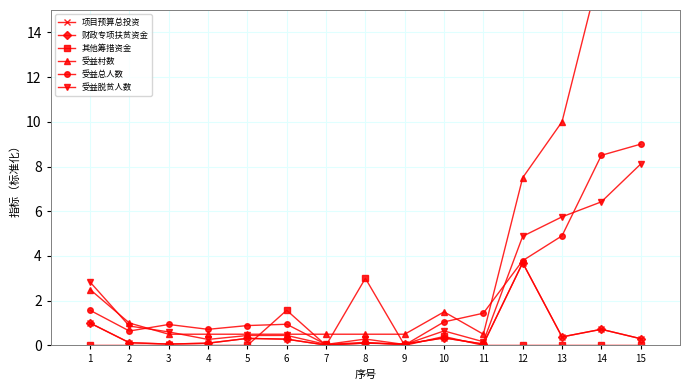

Is this an area chart (filled region under the line)?

No